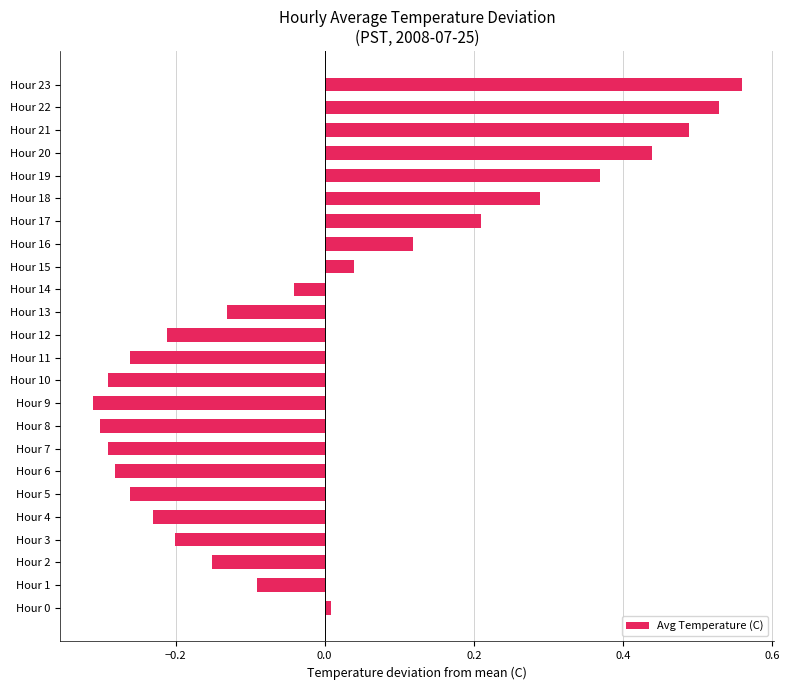

At which category does the chart reach its peak across all series?

Hour 23